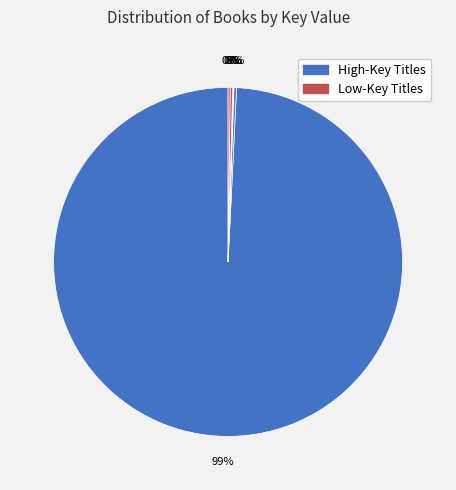

How many segments does this pie chart have?

6